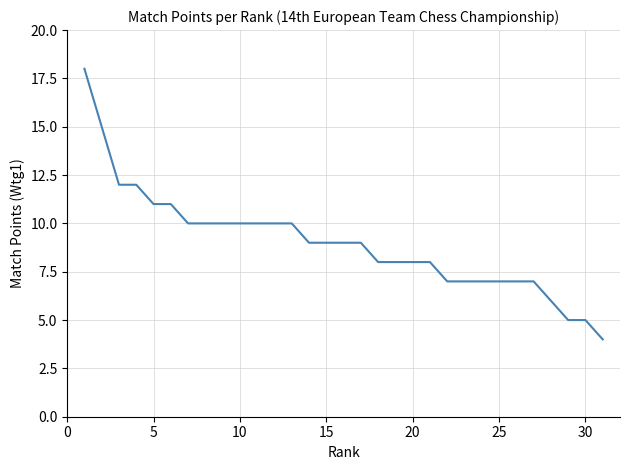

What is the maximum value shown in the chart?

18